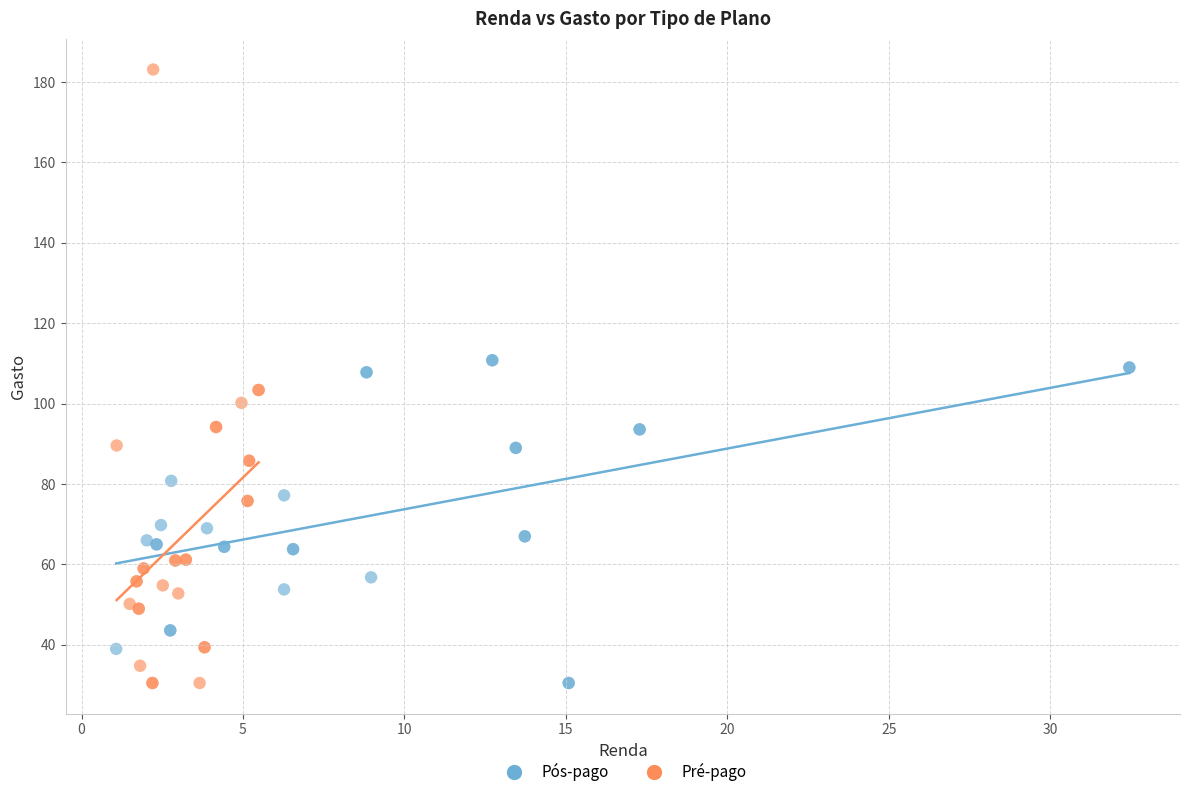

Which series contains the highest Y value?

Pré-pago